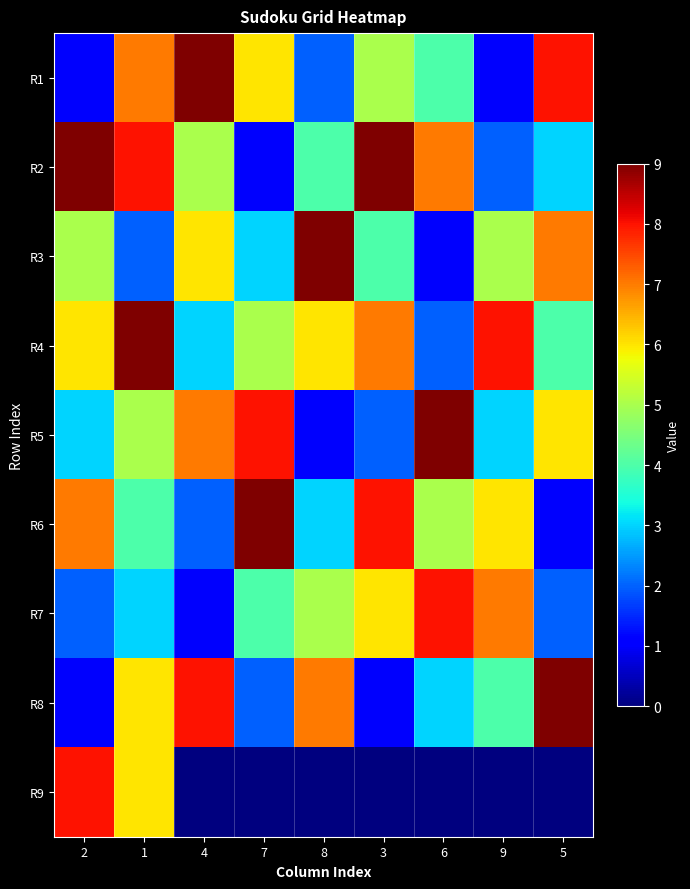

What is the total value across all series at 1?

50